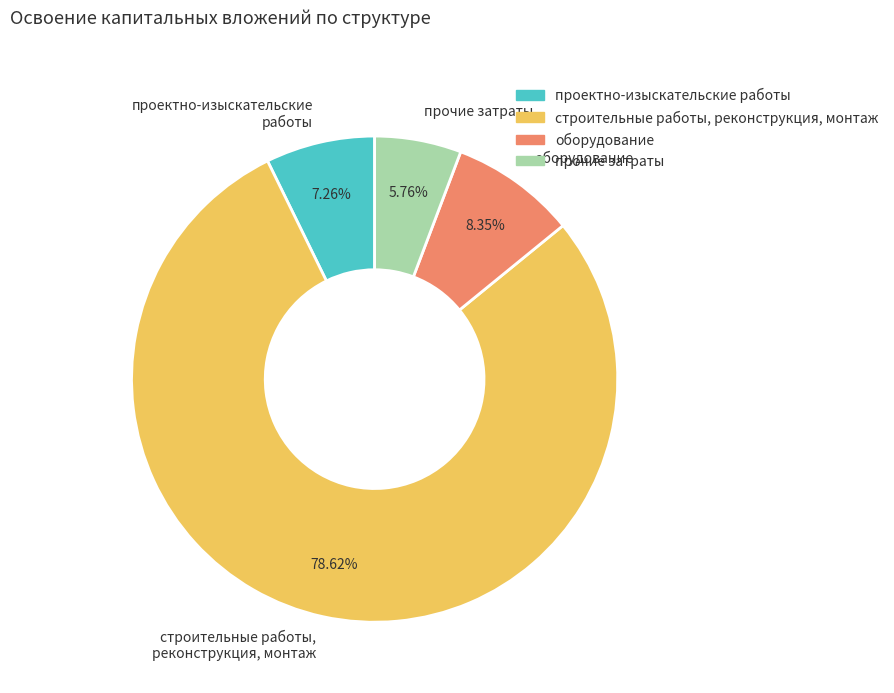

To the nearest percent, what is the combined percentage of прочие затраты and строительные работы, реконструкция, монтаж?

84%